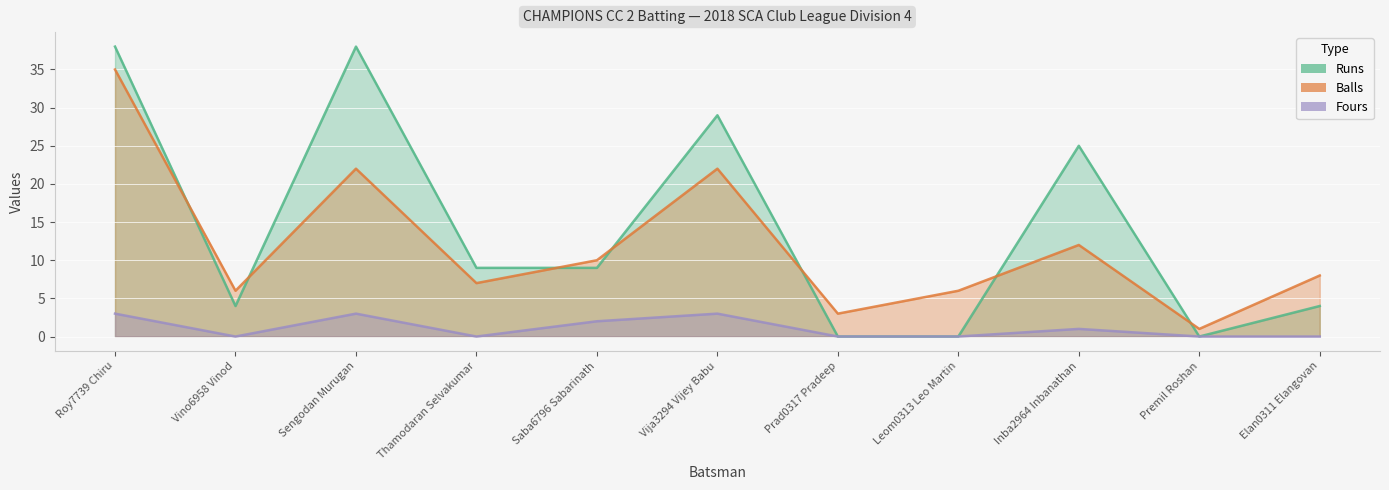

Count the number of data series in this chart.

3